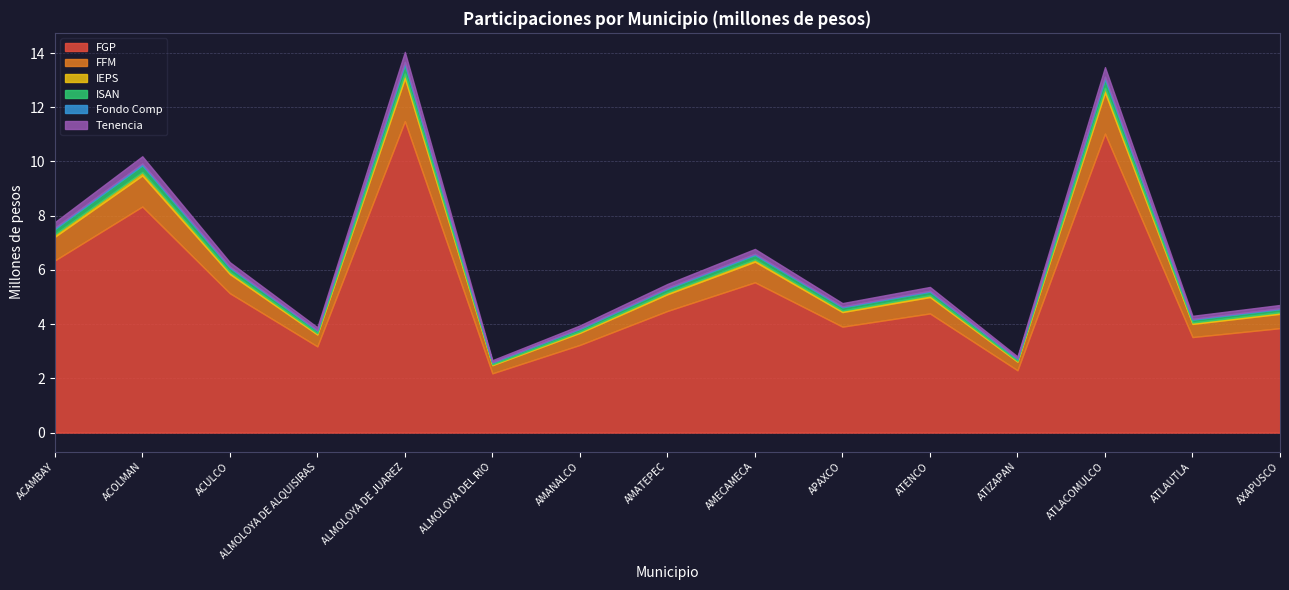

What position from the left is ATLAUTLA?

14